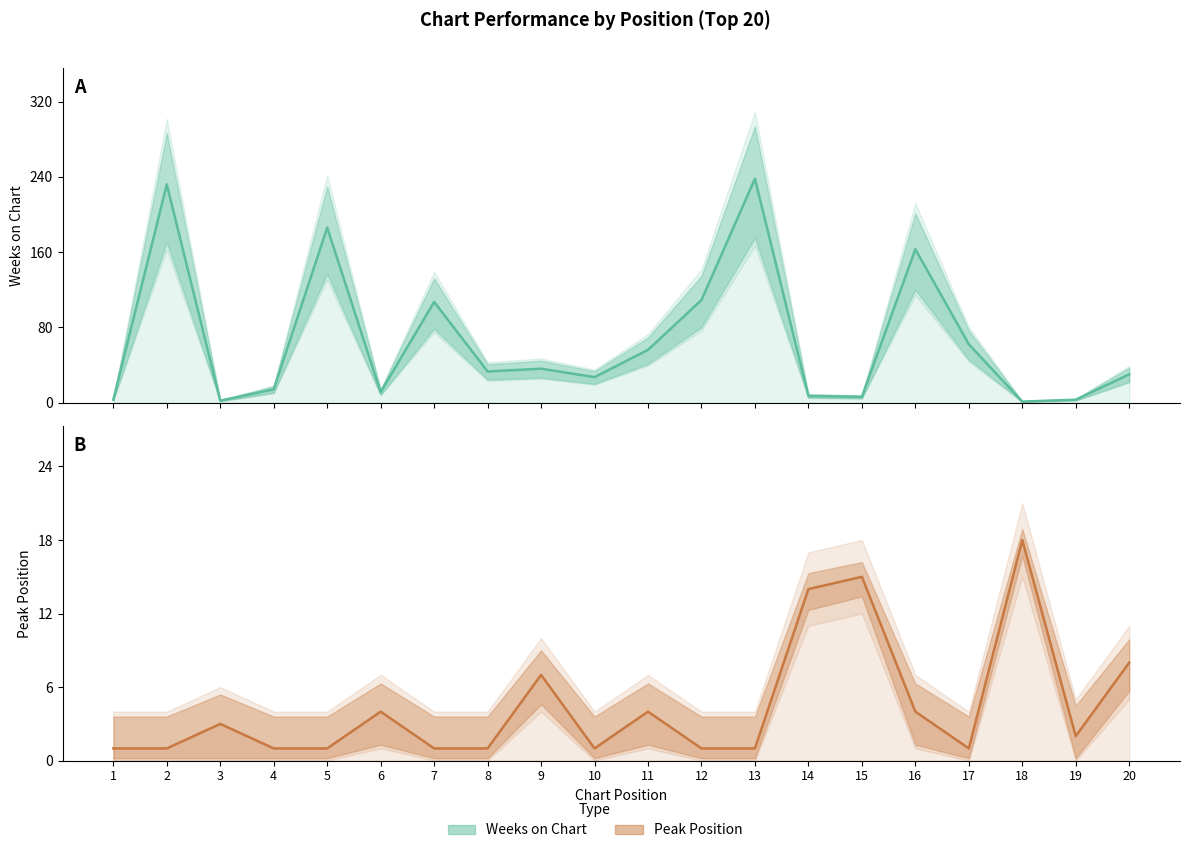

Rank the series by their maximum value, from highest to lowest.

Weeks on Chart, Peak Position